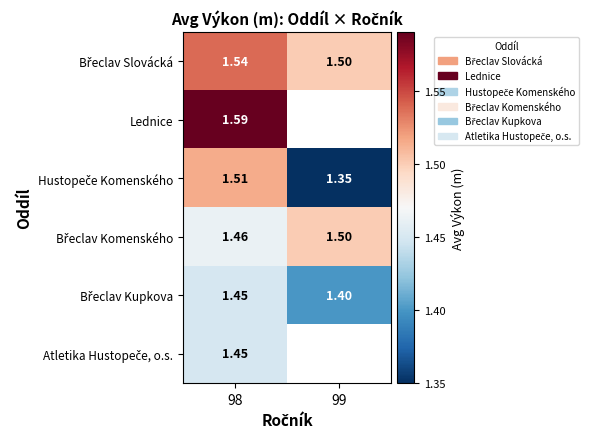

What is the difference between the maximum and minimum values in the Hustopeče Komenského series?

0.2